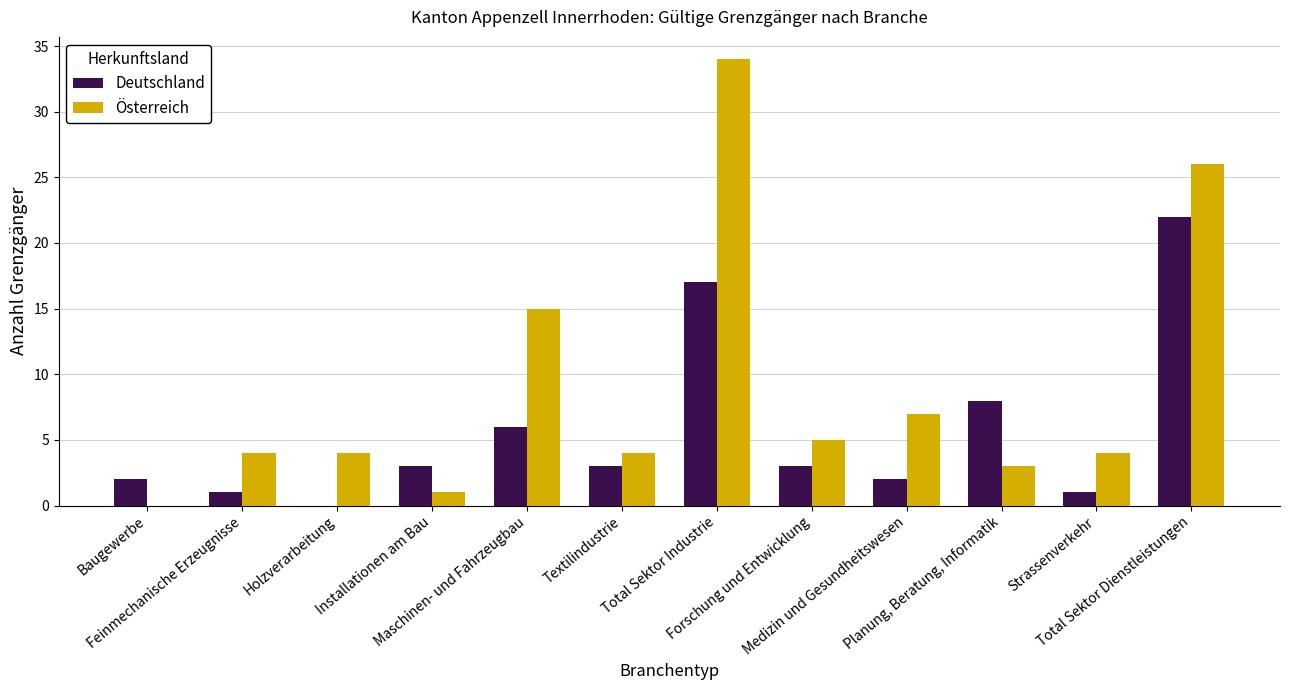

How many positive values does the Österreich series have?

11